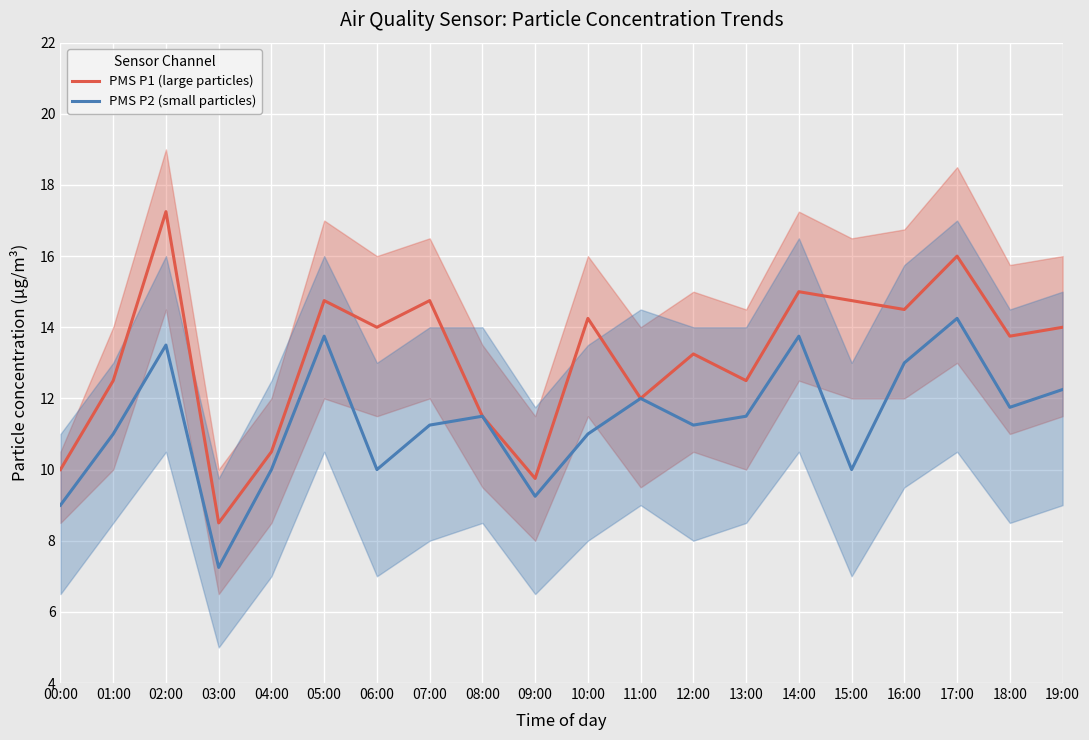

Which series changed the most between 04:00 and 15:00?

PMS P1 (large particles)